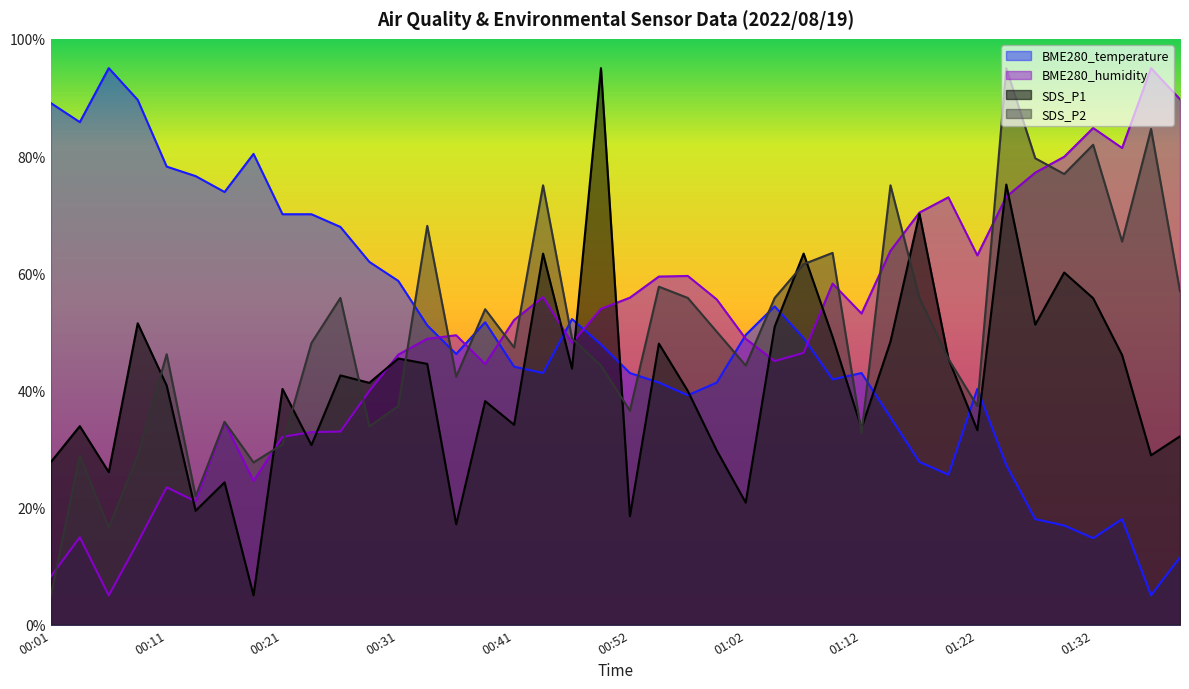

How many lines are shown in the chart?

4